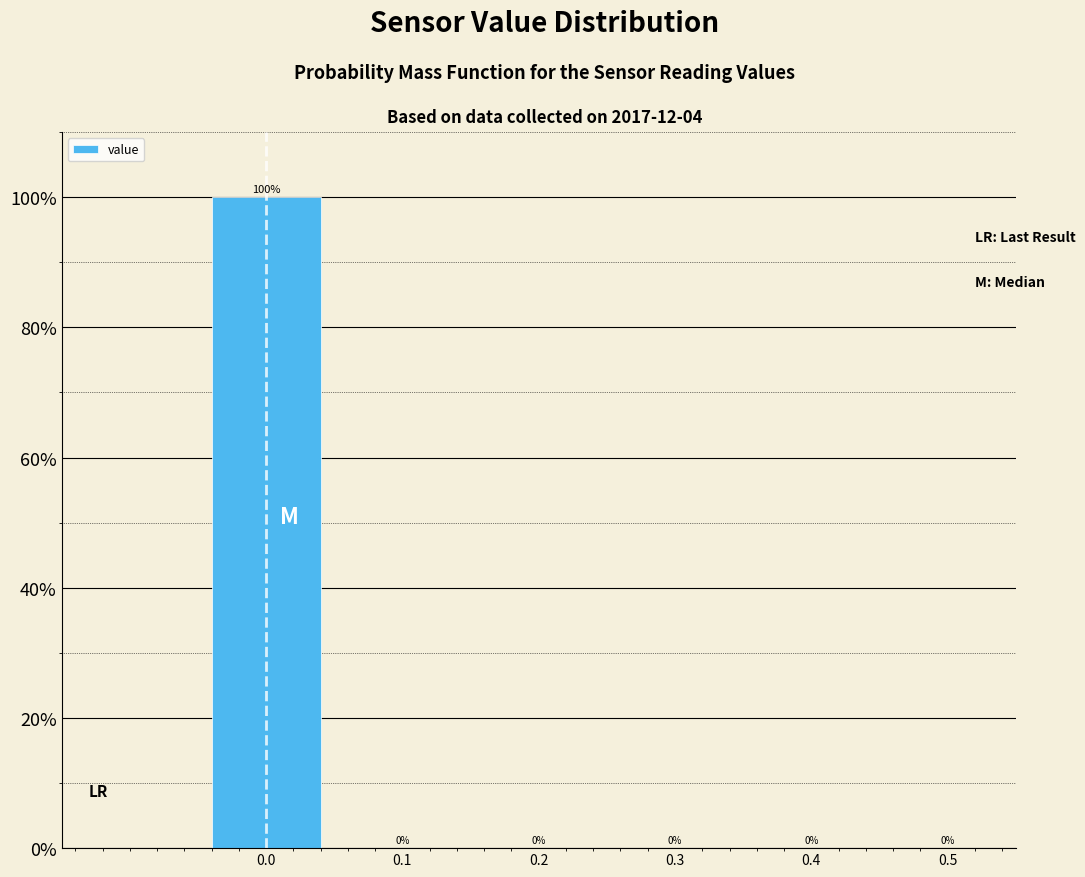

What is the height of the bar covering -0.05 to 0.05 on the x-axis?

100